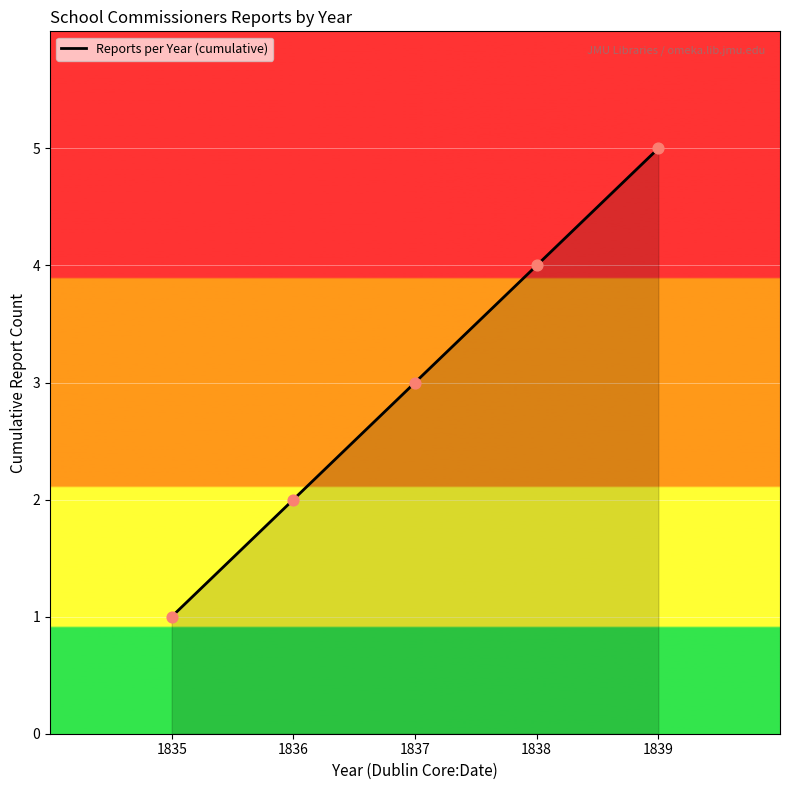

What is the ratio of the value at 1835 to the value at 1836?

0.5